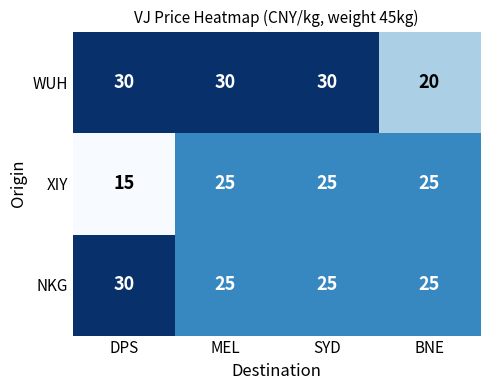

Rank the series by their average value, from highest to lowest.

WUH, NKG, XIY